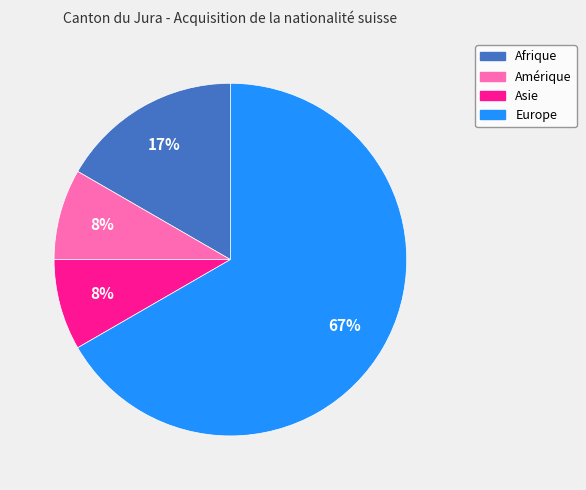

To the nearest percent, what portion does Europe represent?

67%